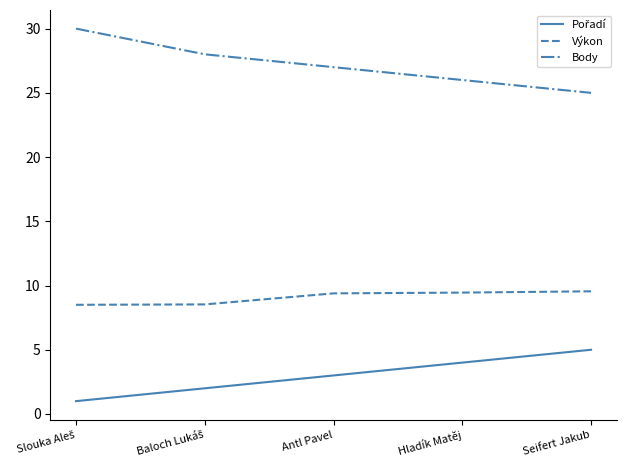

True or false: Výkon and Body cross at least once.

False